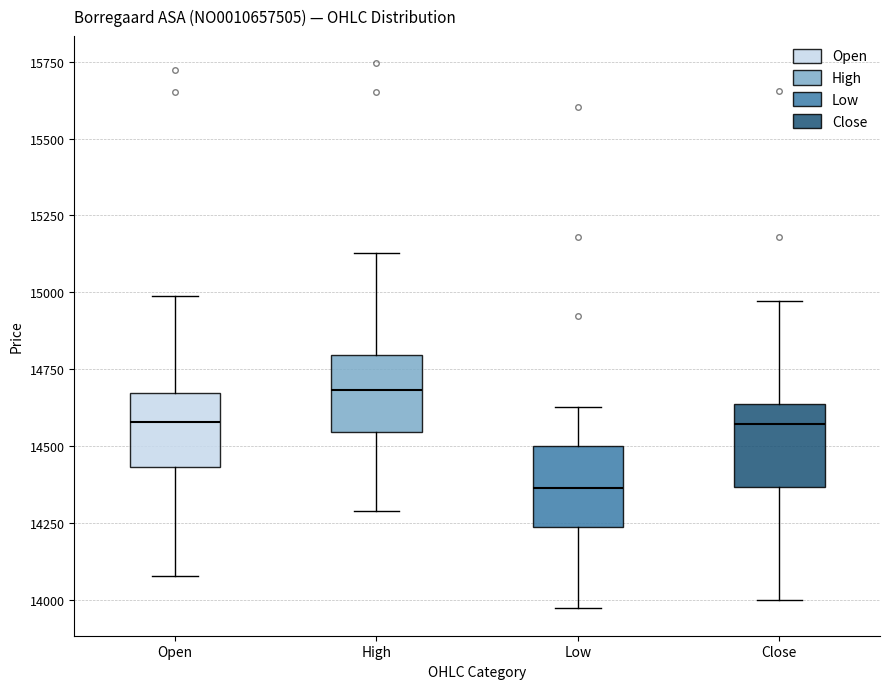

Where does the lower whisker of the box for Low end on the y-axis? The values are not printed on the chart, so give them approximately, as read against the axis.

13950